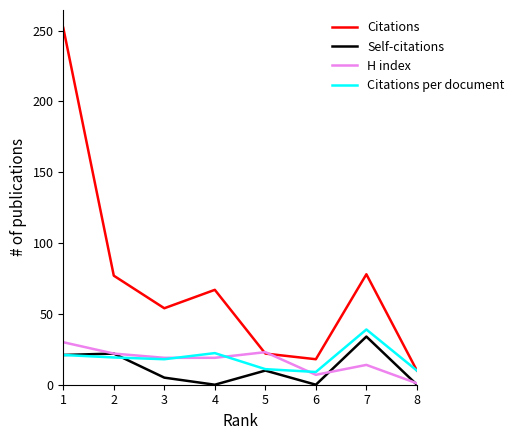

What is the minimum value for Citations?

10.0